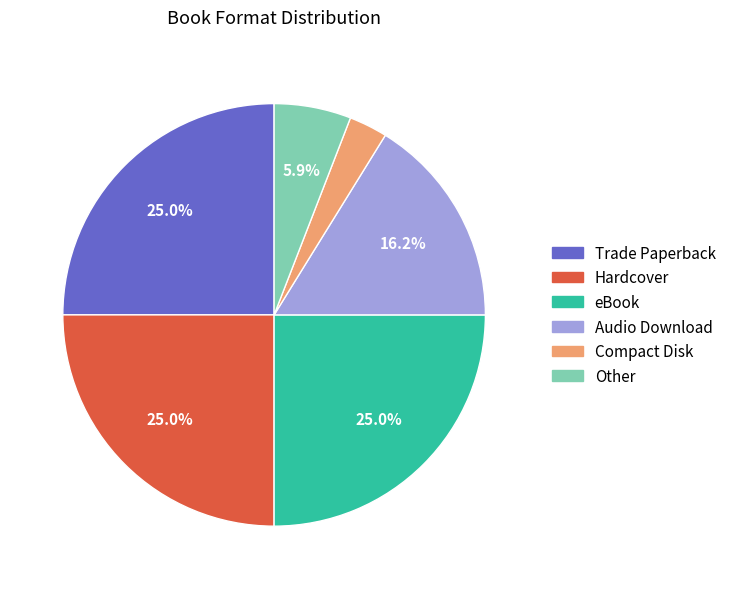

What is the ratio of the value at eBook to the value at Audio Download?

1.5